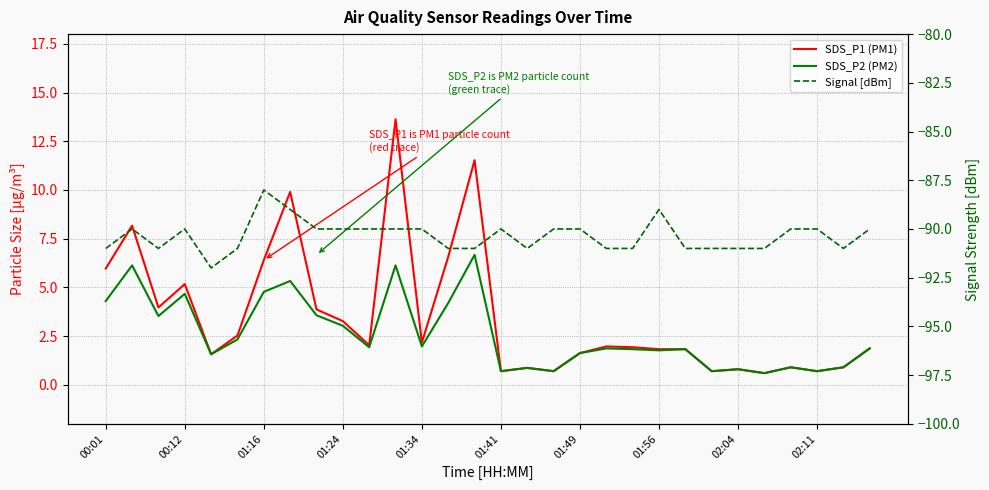

Count the number of data series in this chart.

3